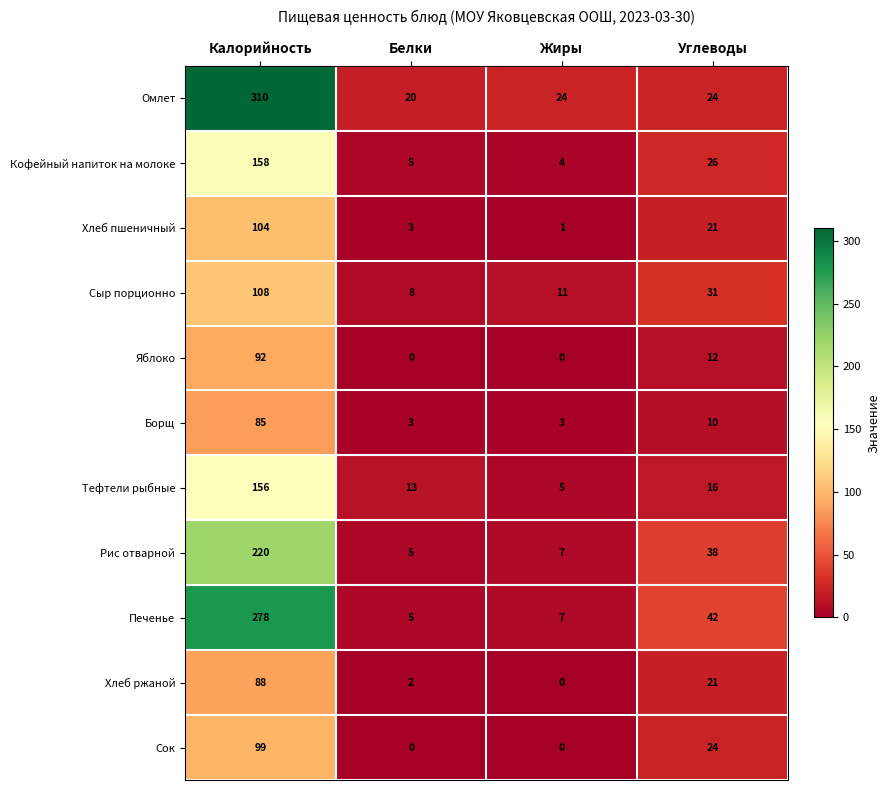

Which category has the lowest value in the Кофейный напиток на молоке series?

Жиры